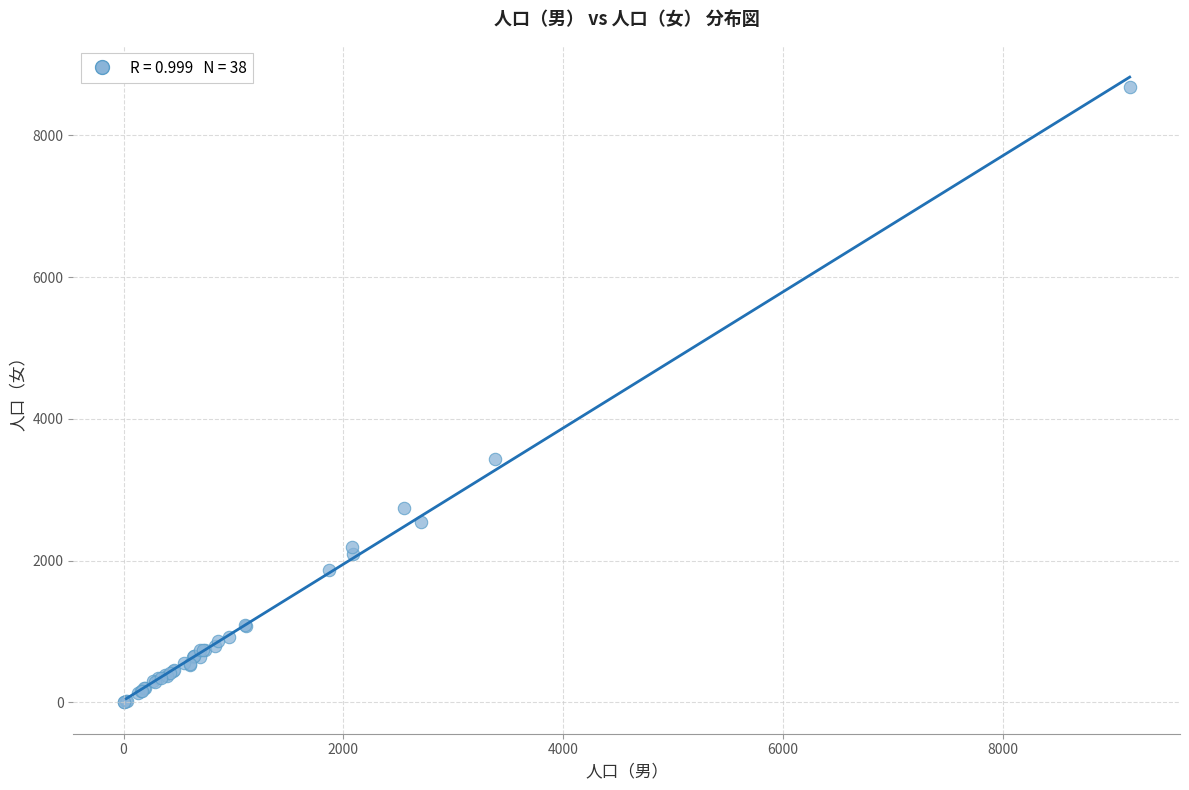

What Y value in the scatter plot is closest to 4339?

3442